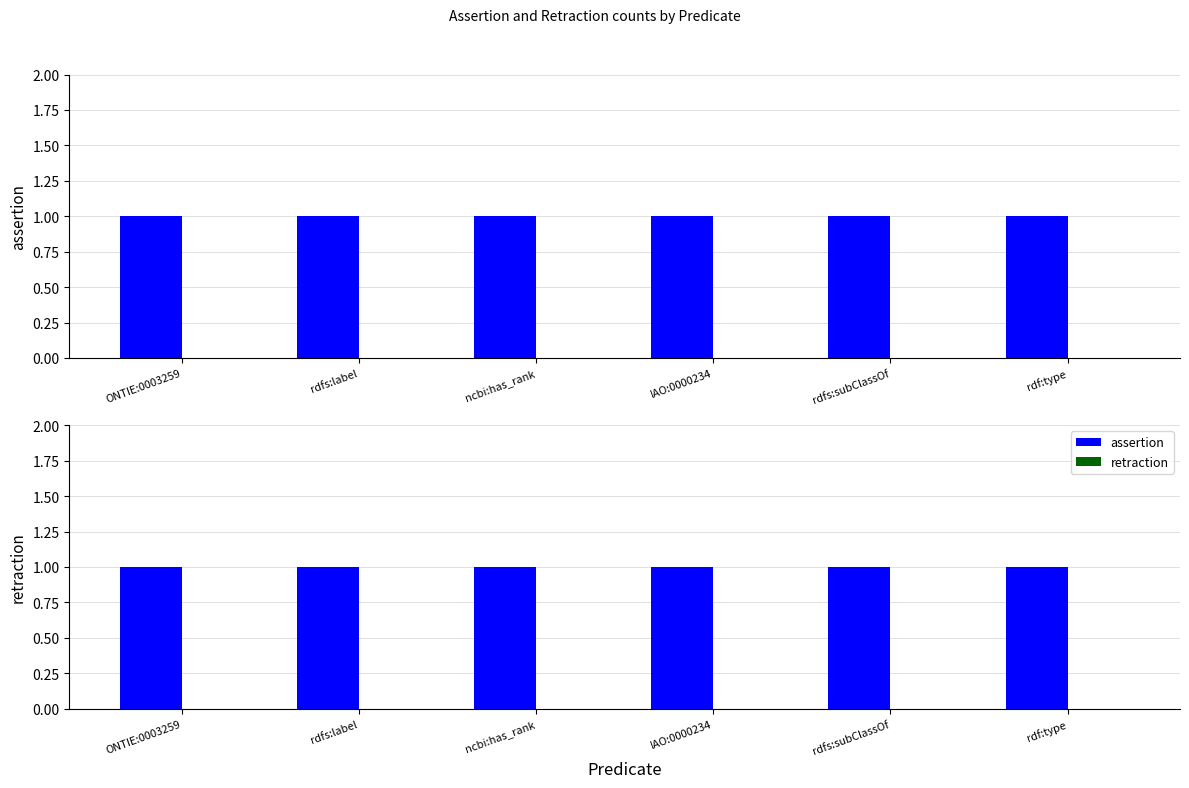

The value of assertion at IAO:0000234 is 2. True or false?

False